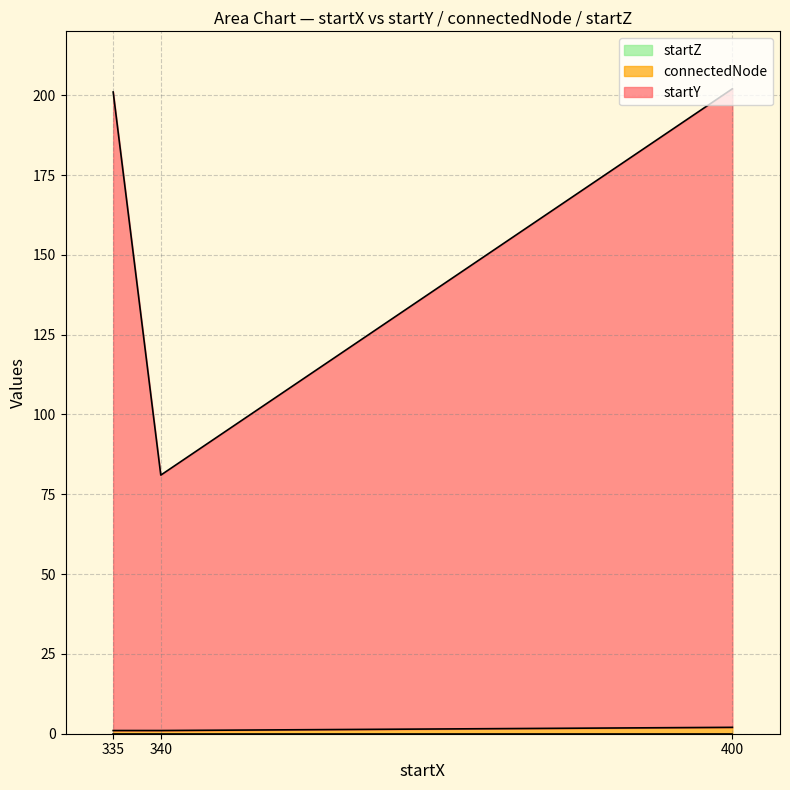

At which label does connectedNode reach its peak?

400